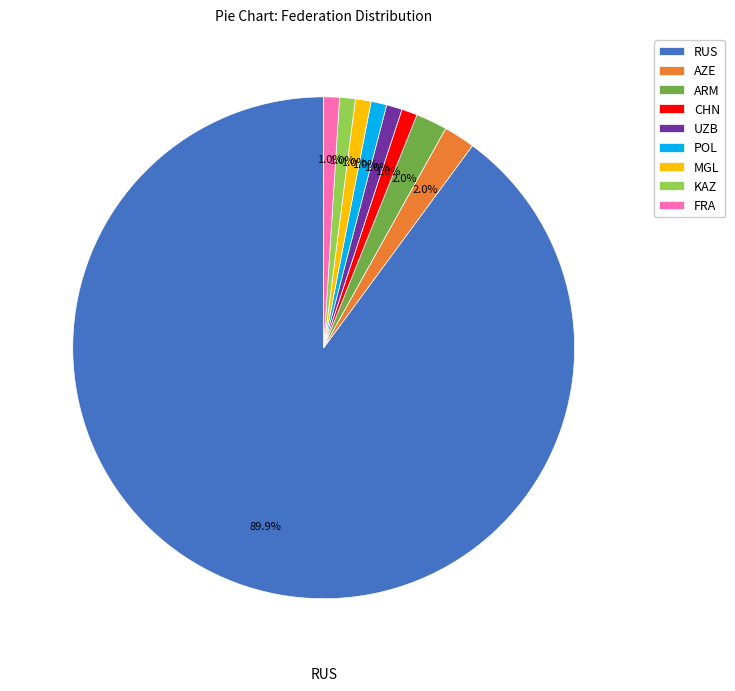

What is the largest slice in the pie chart?

RUS